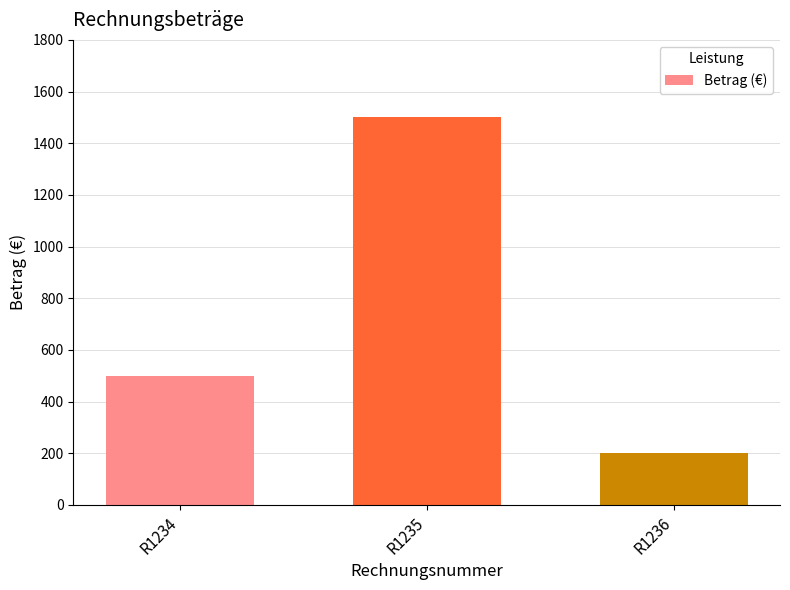

What is the ratio of the value at R1235 to the value at R1234?

3.0